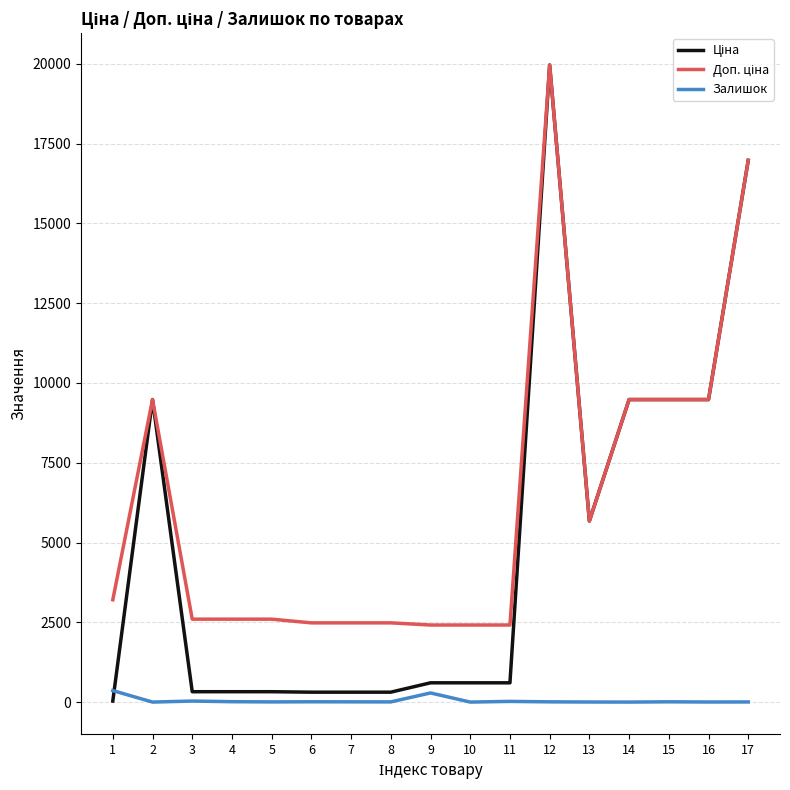

How many categories are shown in the chart?

17